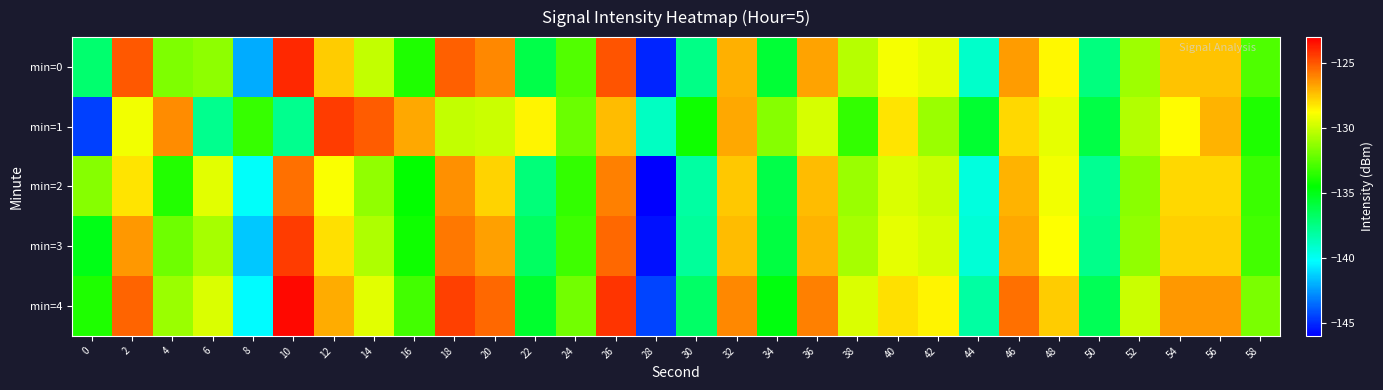

At 58, list the series in order from smallest to largest.

min=1, min=2, min=3, min=0, min=4